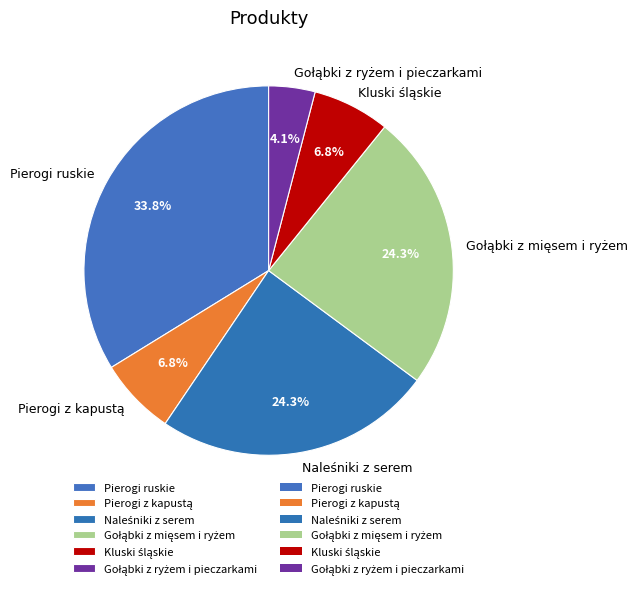

What percentage is NOT represented by Pierogi ruskie?

66.2%